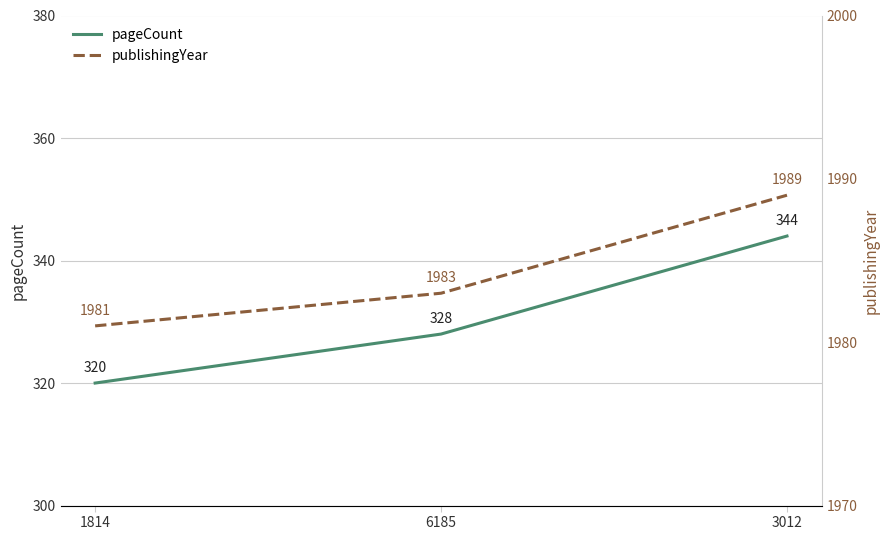

At which category is the sum across all series the highest?

3012